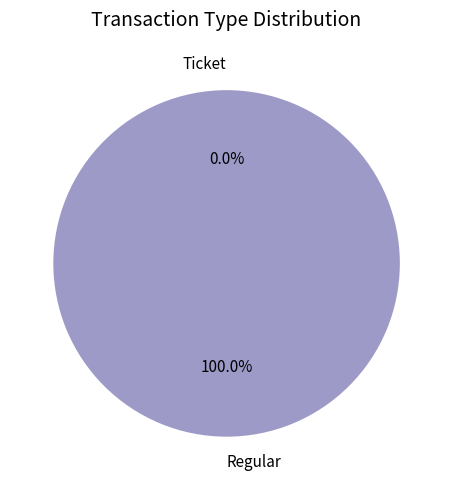

Rank the categories by value from lowest to highest.

Ticket, Regular